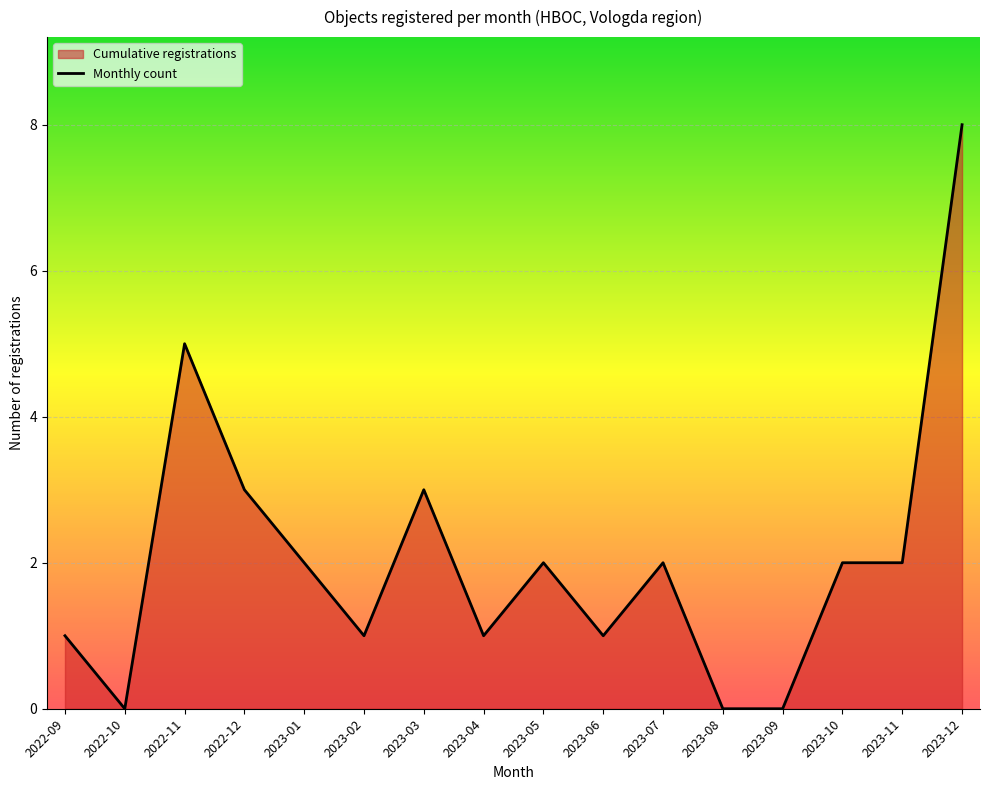

What is the value of the 5th point from the left?

2